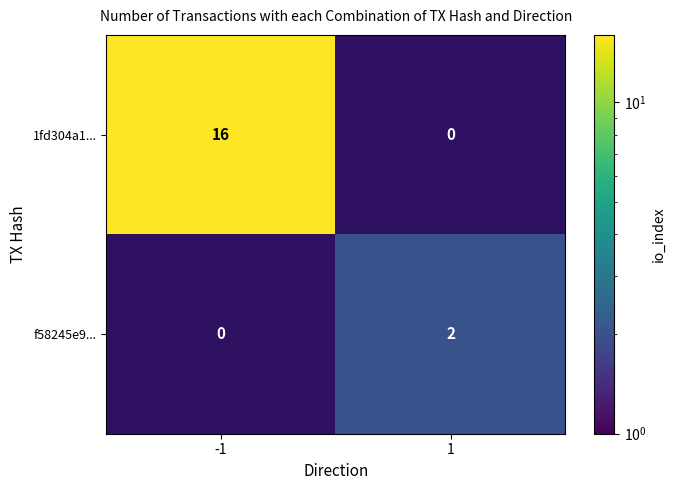

True or false: f58245e9... has a value of 1 at 1.

False